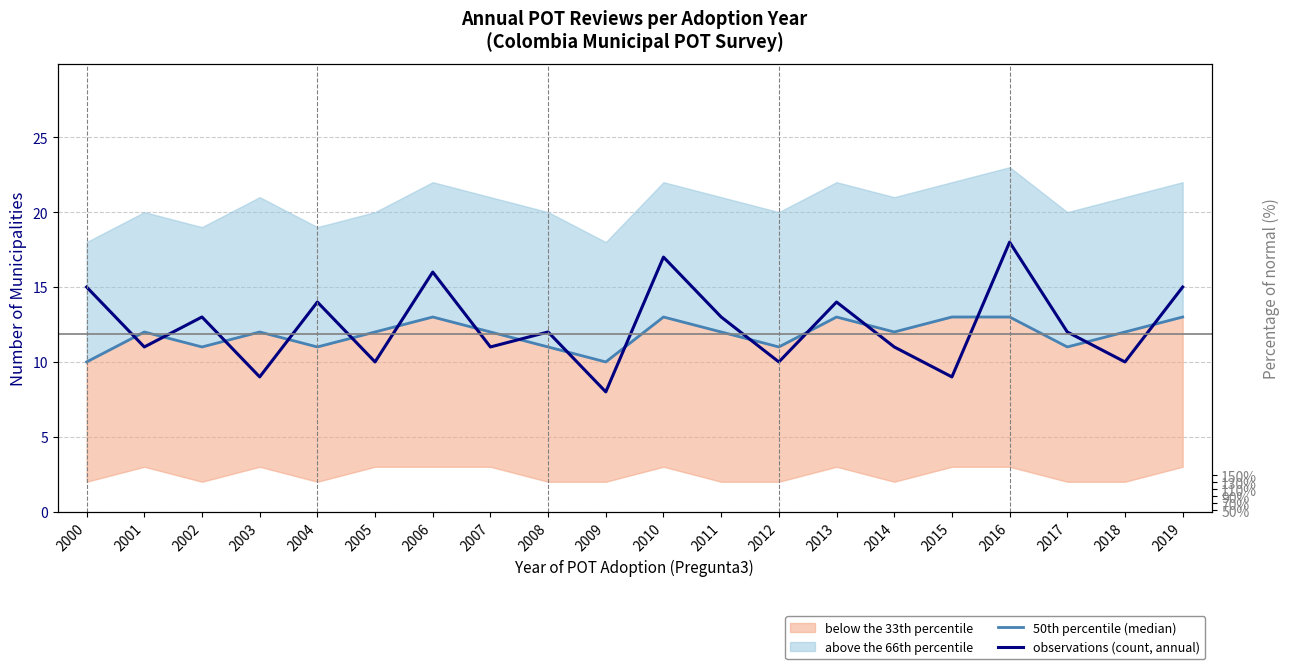

Reading right to left, extract all data points from this chart.

50th percentile (median): 2019=13	2018=12	2017=11	2016=13	2015=13	2014=12	2013=13	2012=11	2011=12	2010=13	2009=10	2008=11	2007=12	2006=13	2005=12	2004=11	2003=12	2002=11	2001=12	2000=10
observations (count, annual): 2019=15	2018=10	2017=12	2016=18	2015=9	2014=11	2013=14	2012=10	2011=13	2010=17	2009=8	2008=12	2007=11	2006=16	2005=10	2004=14	2003=9	2002=13	2001=11	2000=15